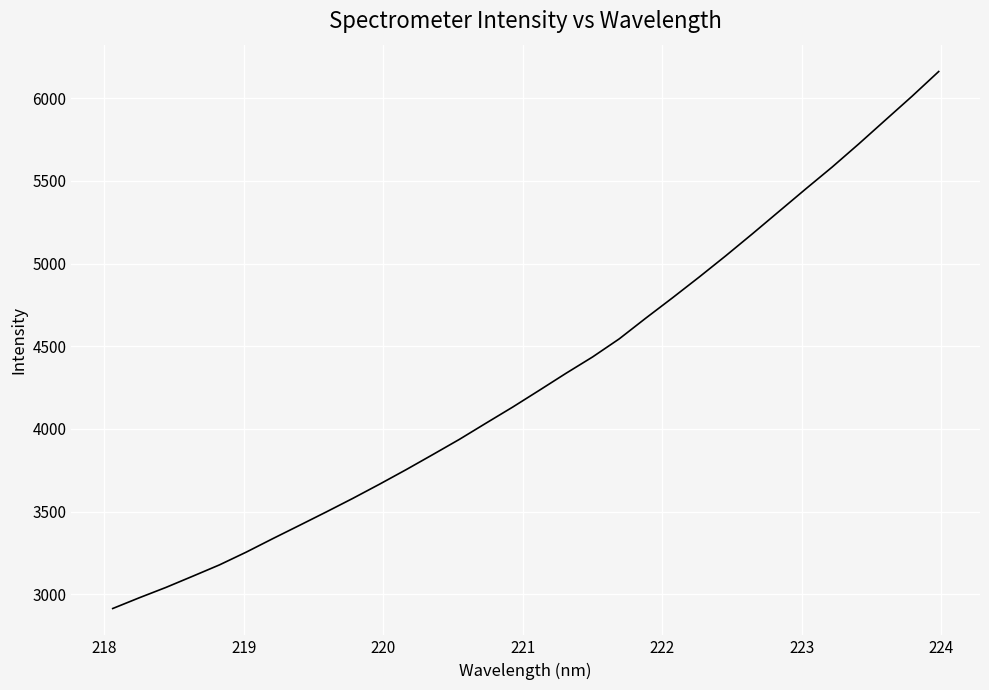

What is the smallest value displayed?

2914.6